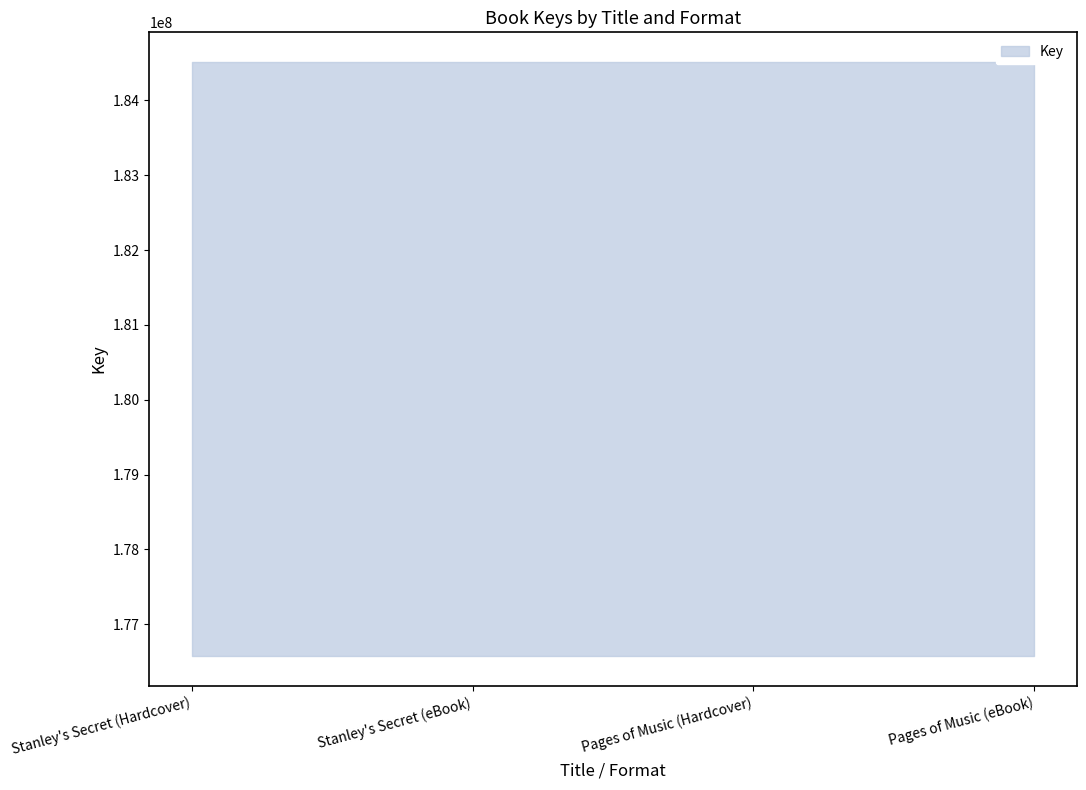

Rank the categories by value from lowest to highest.

Stanley's Secret (Hardcover), Stanley's Secret (eBook), Pages of Music (Hardcover), Pages of Music (eBook)